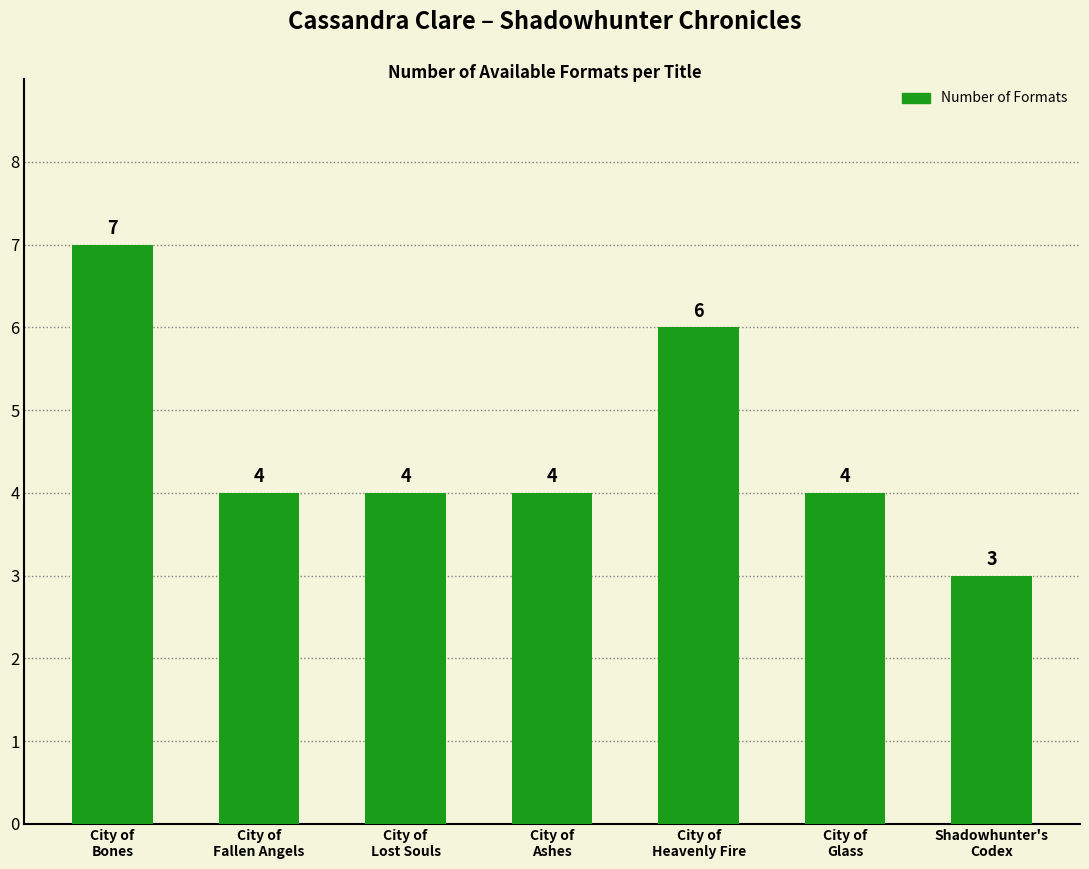

What is the difference between the maximum and second lowest values?

3